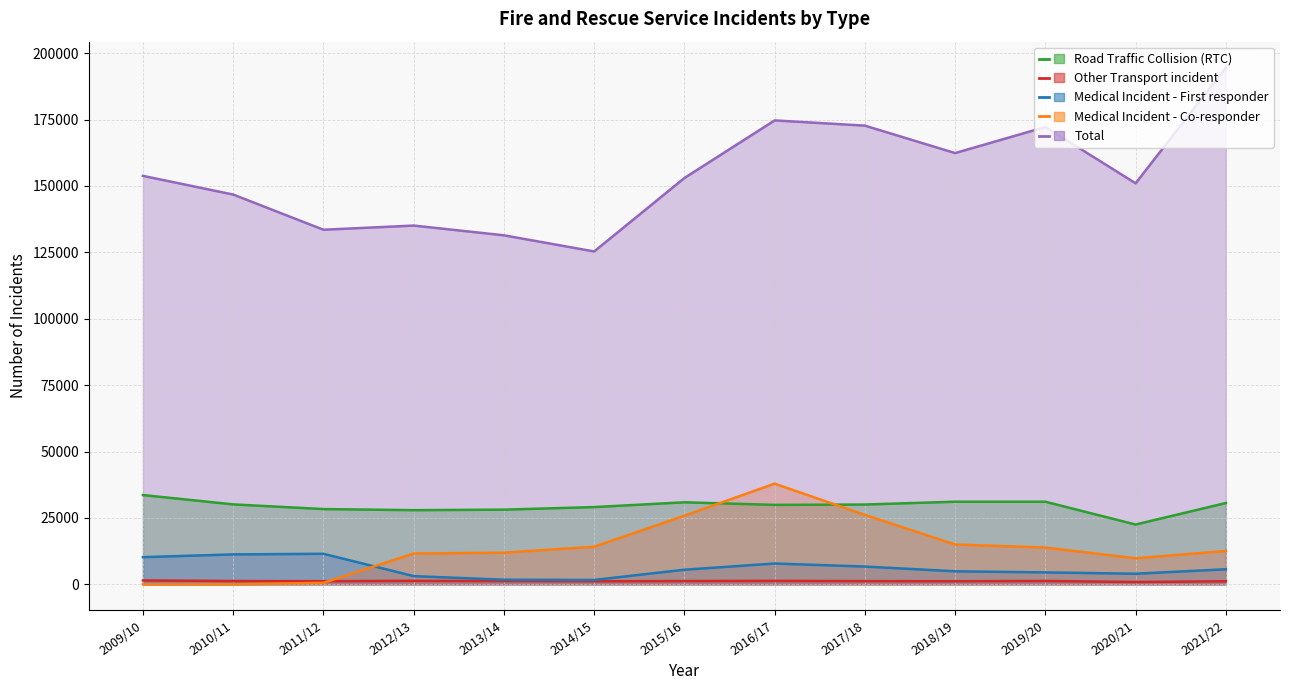

What is the approximate value of Medical Incident - First responder at 2013/14?

1740